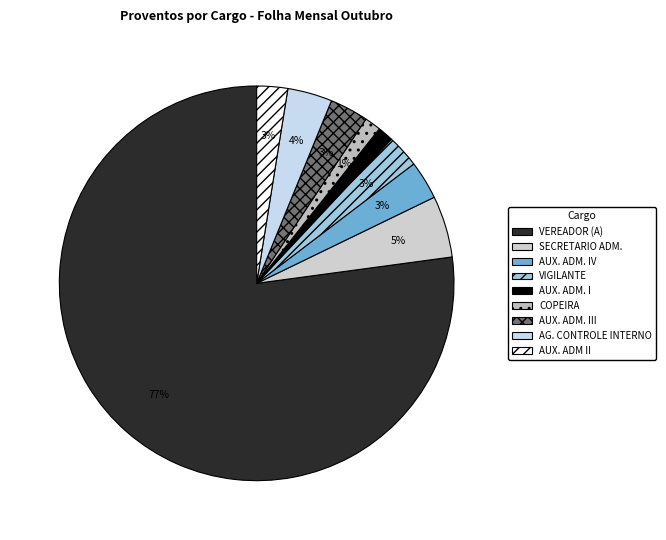

Which category has the biggest portion of the pie?

VEREADOR (A)